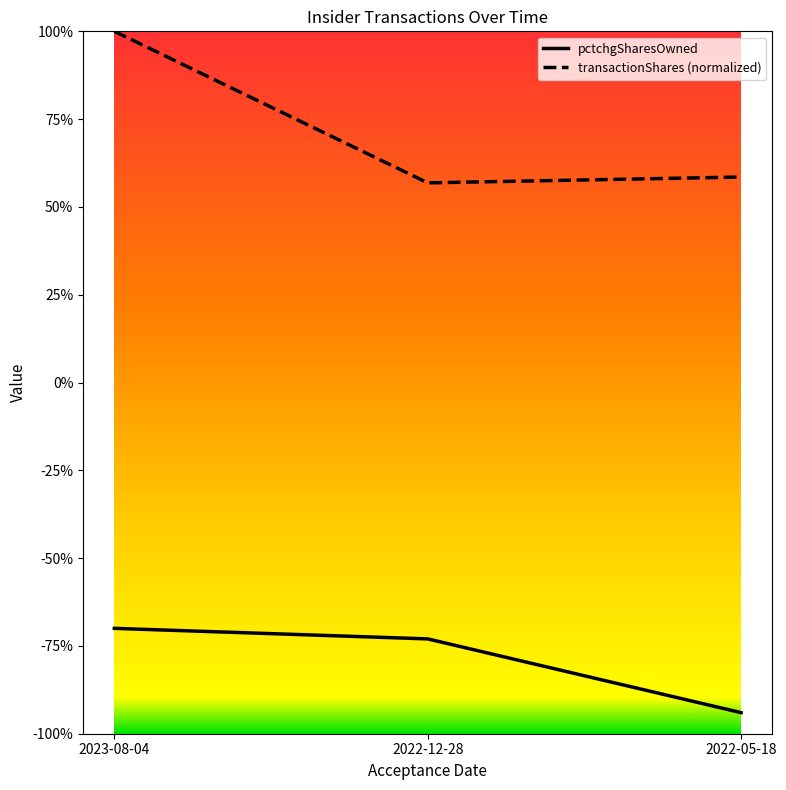

Which category has the highest value across all series?

2023-08-04